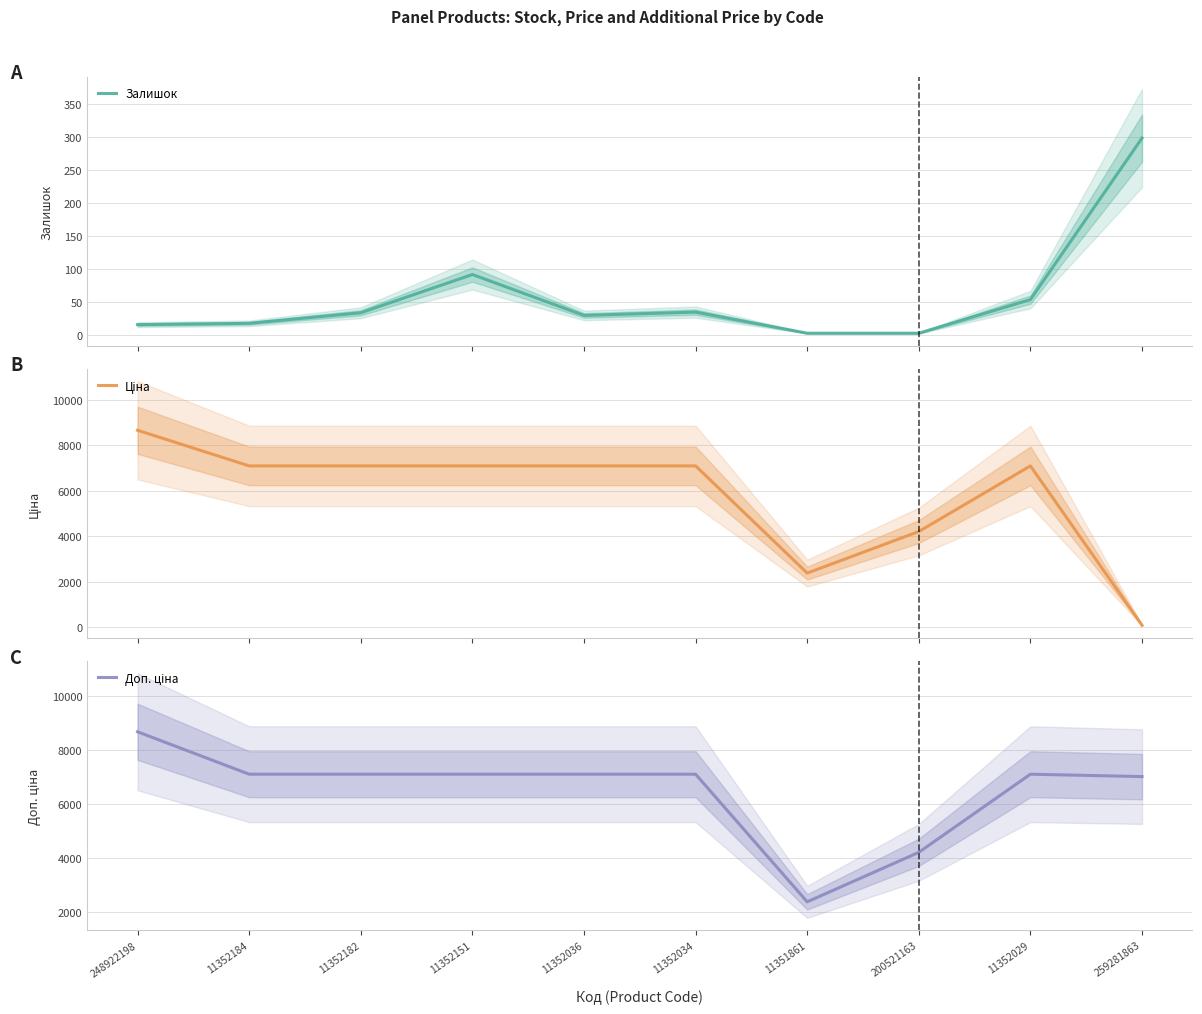

How many categories are shown in the chart?

10